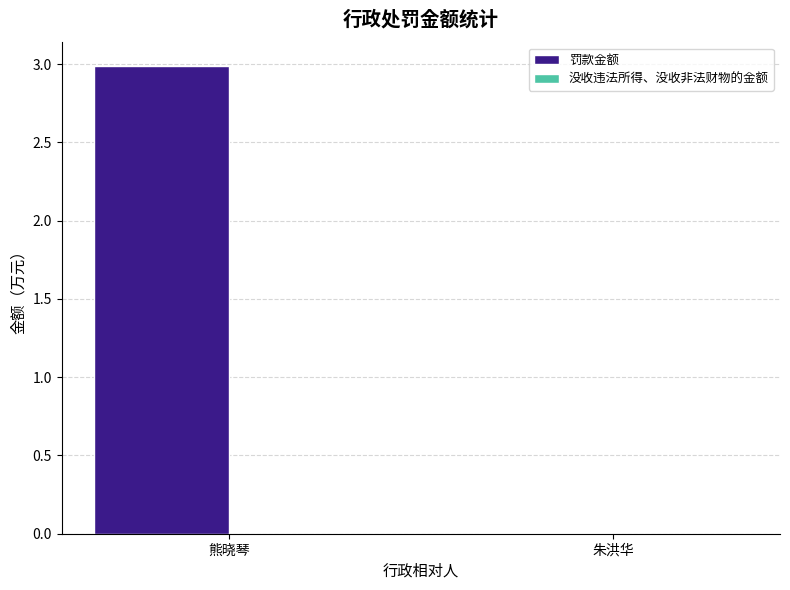

How many series are shown in this chart?

1